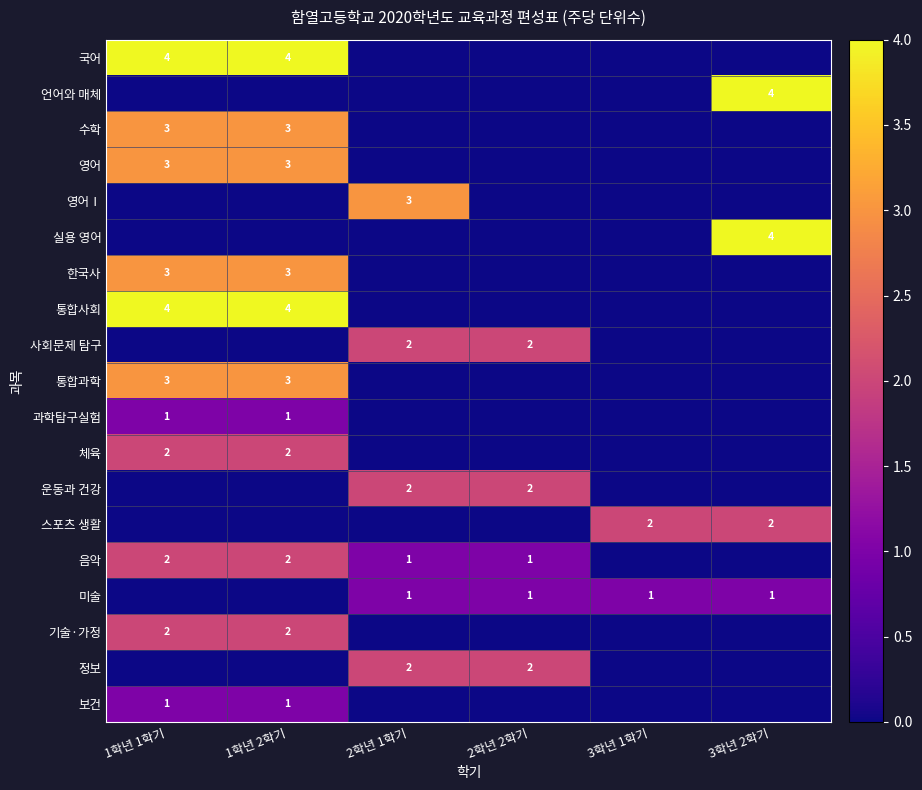

The value of 운동과 건강 at 2학년 2학기 is 2. True or false?

True